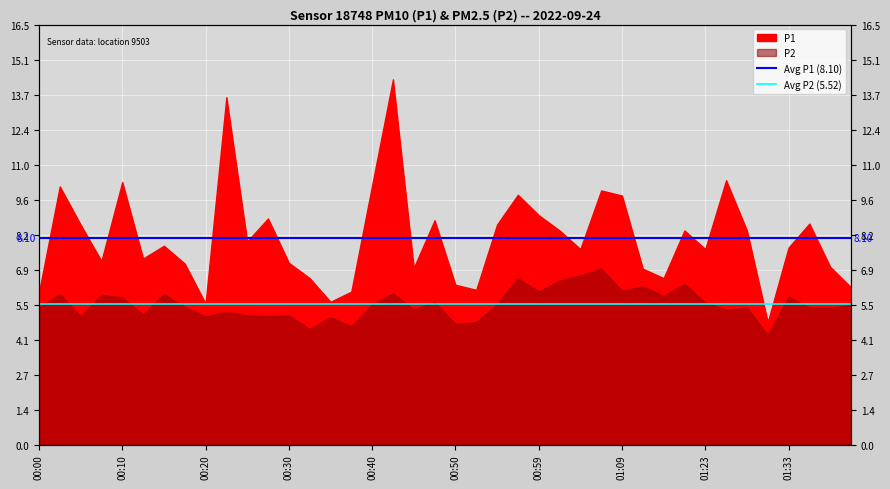

What is the highest value of the Avg P2 (5.52) series?

5.5